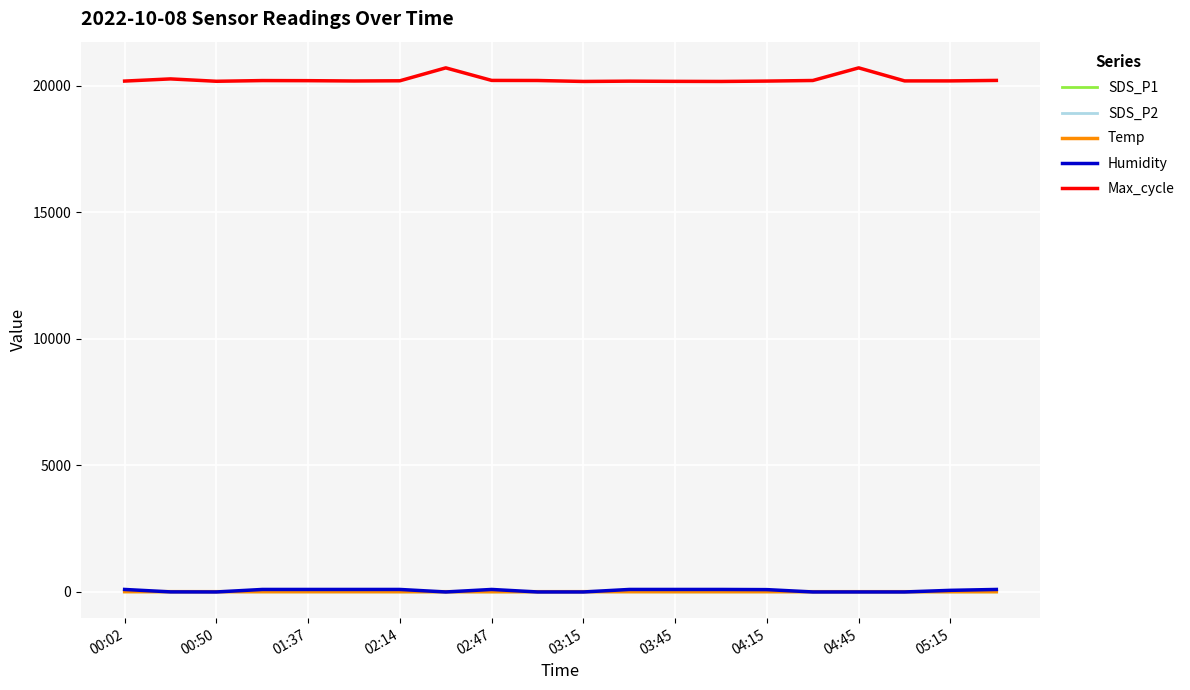

Count the number of categories in the chart.

20